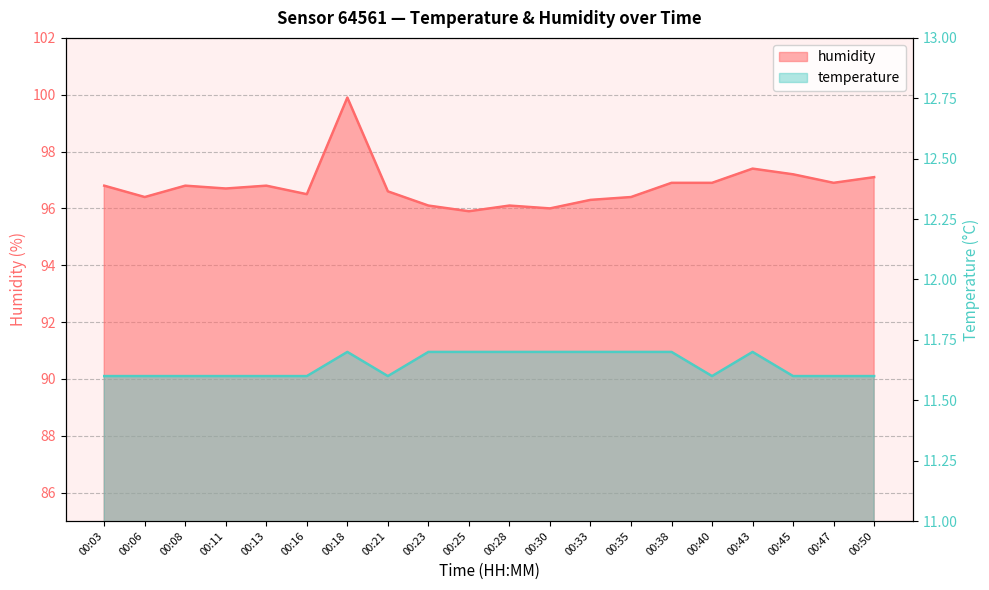

How many temperature values are between 11 and 12?

20